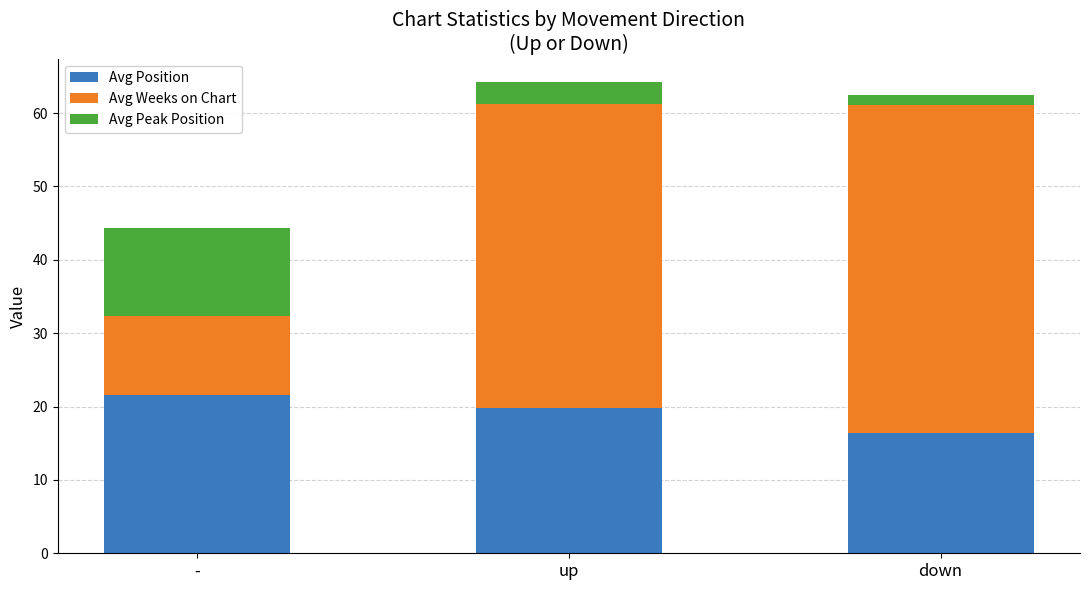

True or false: Avg Position has a value of 23.1 at down.

False